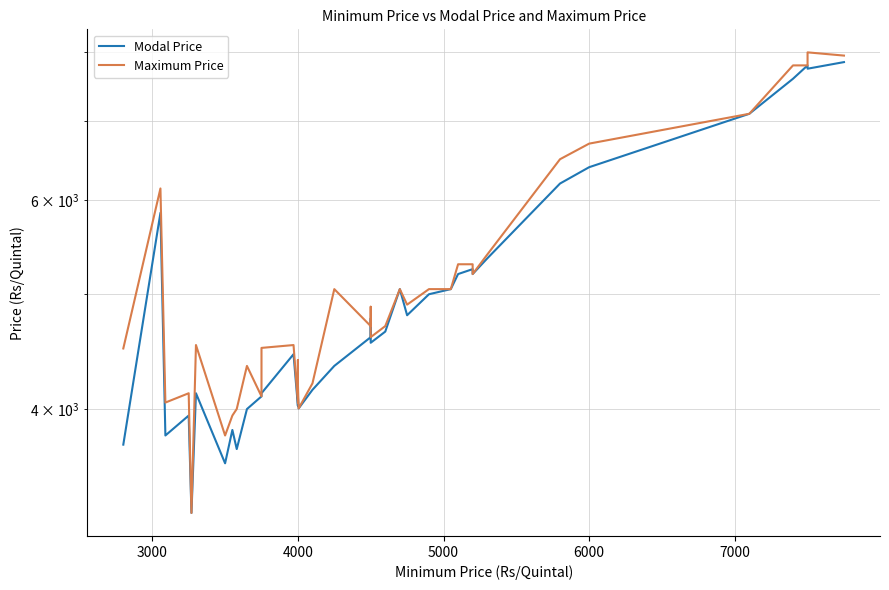

What is the smallest value displayed?

3269.0